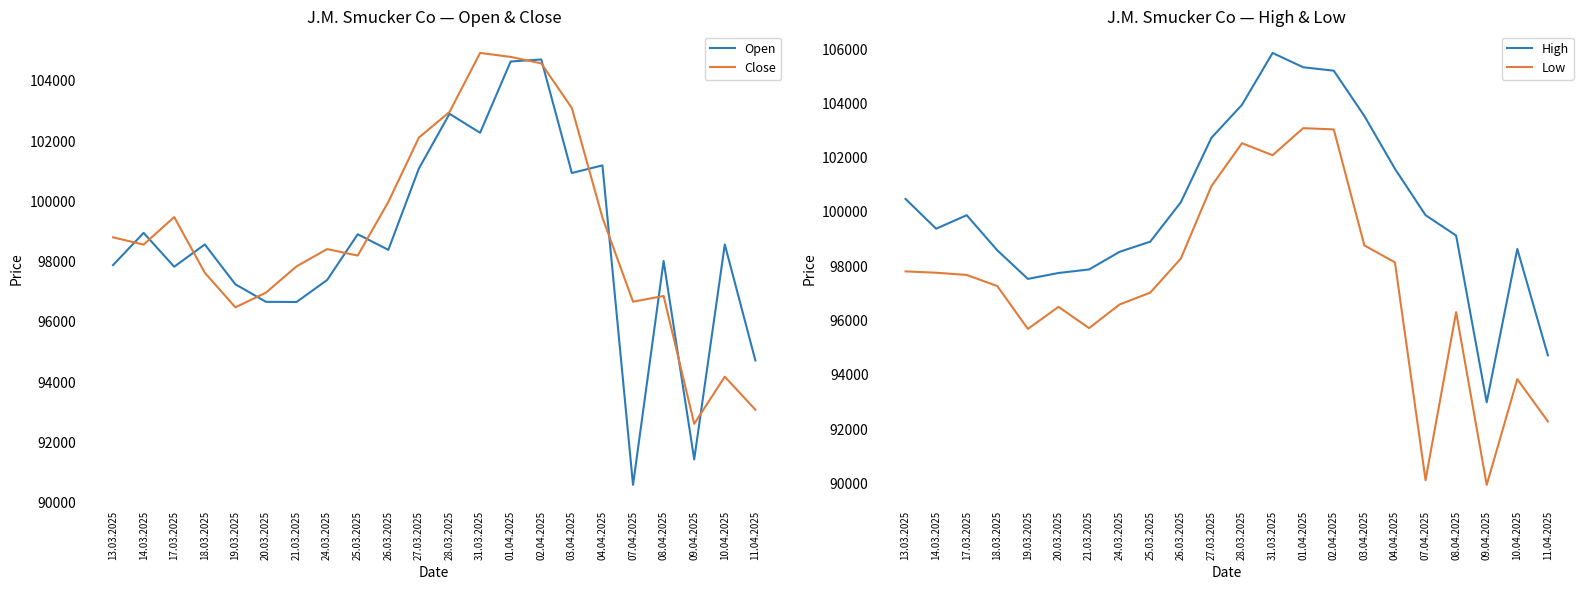

How many lines are shown in the chart?

4